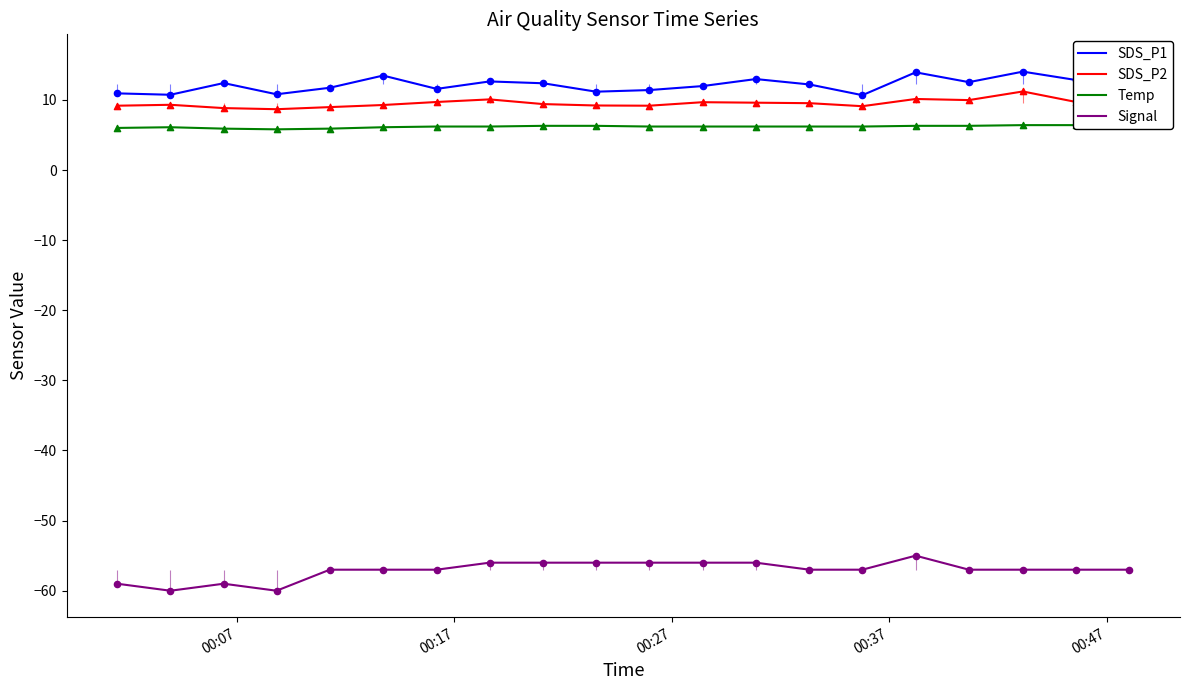

Which series contains the lowest Y value?

Signal